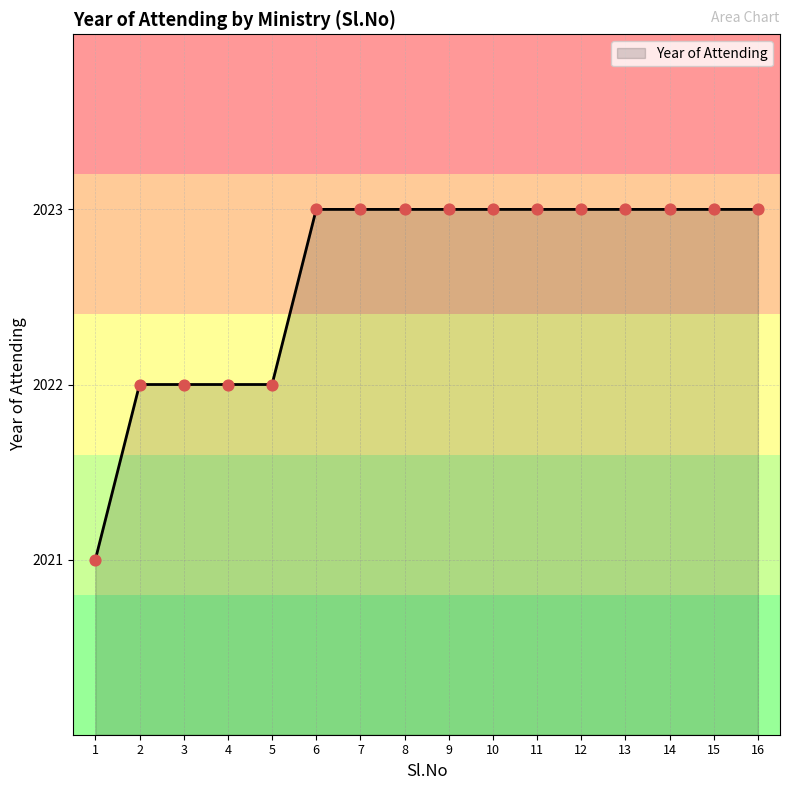

Which has a higher value, 15 or 3?

15